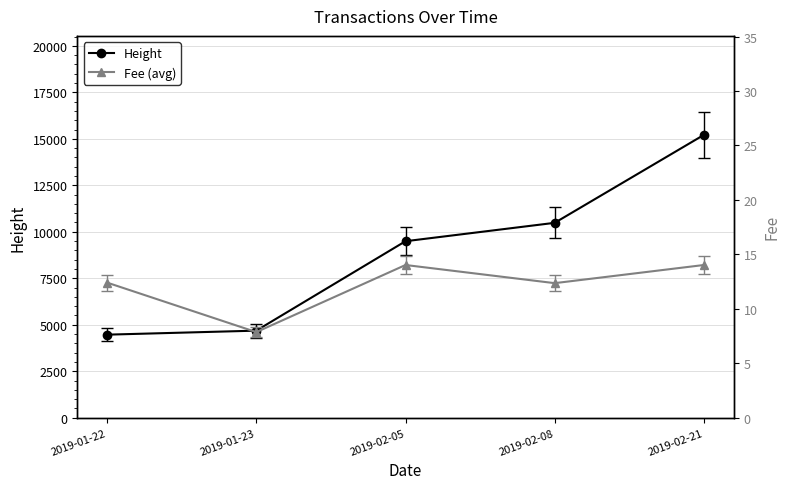

What is the total value across all series at 2019-02-05?

9507.0